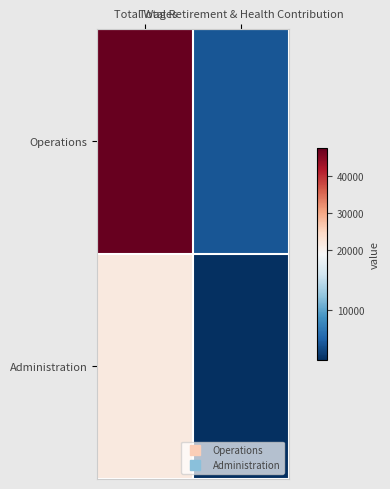

Reading left to right, transcribe all the data shown in this chart.

Operations: Total Wages=47520	Total Retirement & Health Contribution=4476
Administration: Total Wages=21600	Total Retirement & Health Contribution=2035